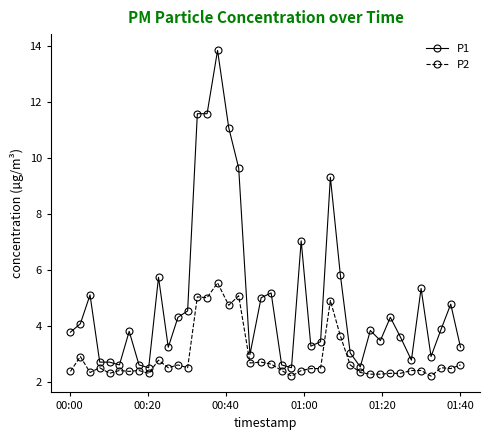

At how many categories does at least one series exceed 11?

4